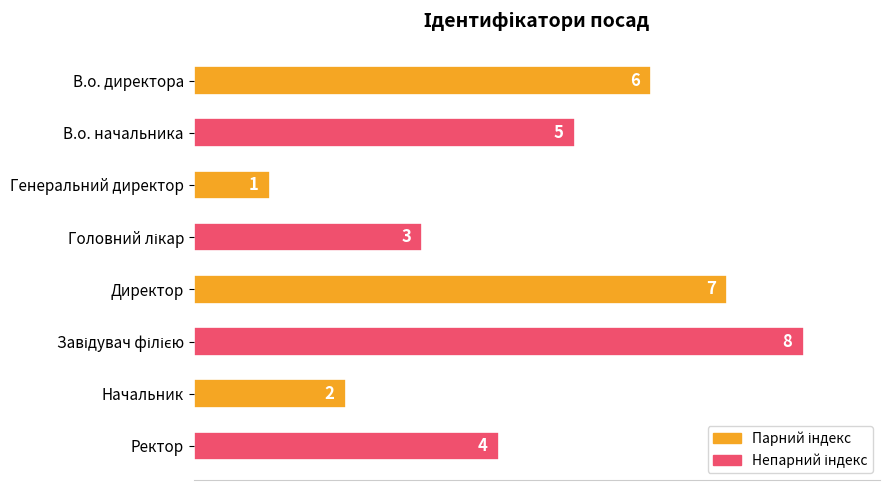

What is the approximate value at Ректор?

4